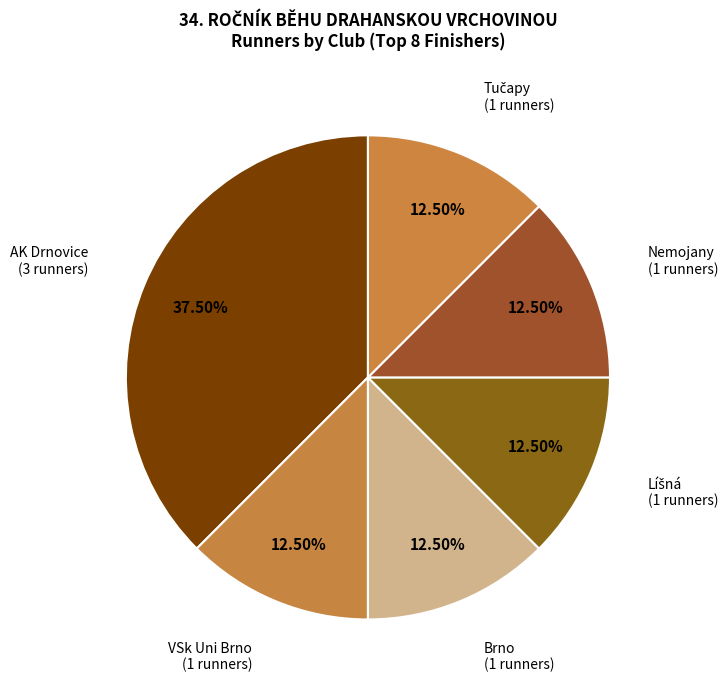

Do VSk Uni Brno and Brno together represent more than half of the pie?

No